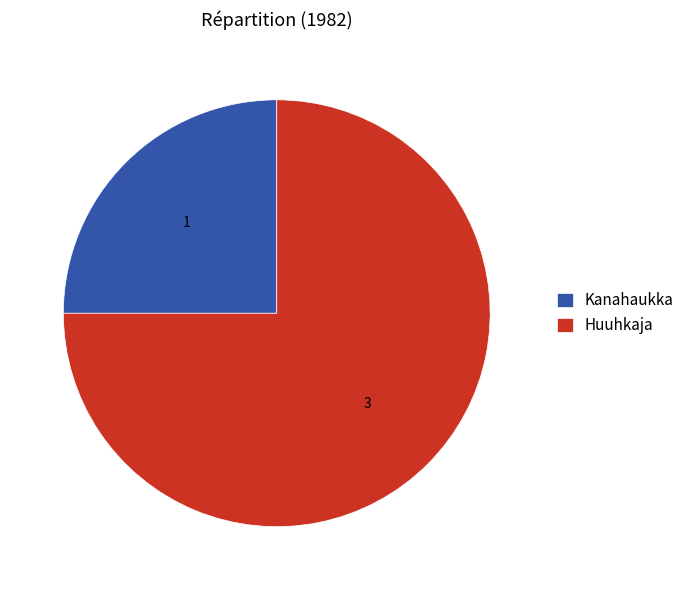

Combined, do Kanahaukka and Huuhkaja account for over 50%?

Yes